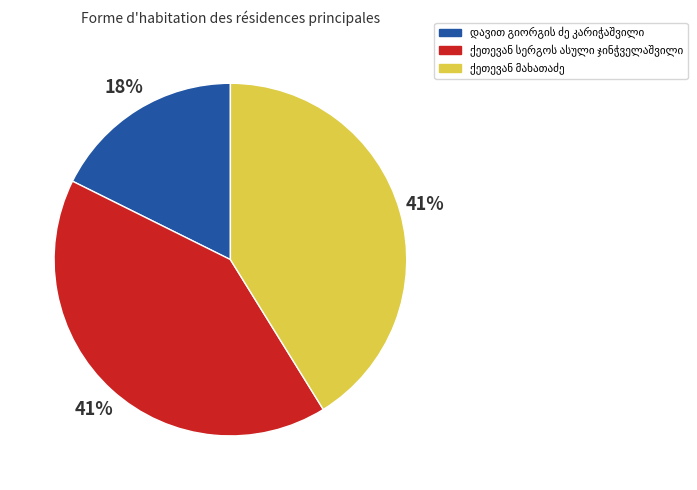

Is there a majority slice in this chart?

No